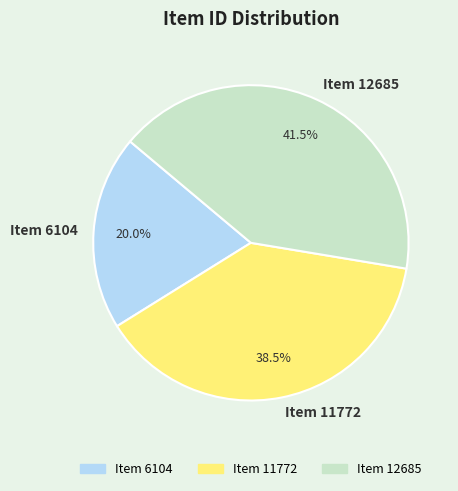

Is the sum of Item 12685 and Item 6104 greater than half?

Yes